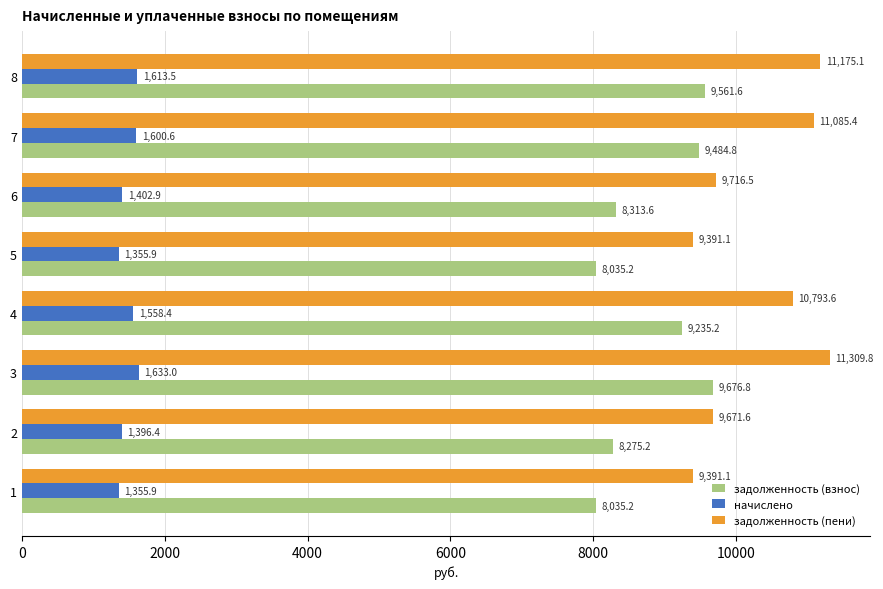

What is the average value of the задолженность (пени) series?

10316.8